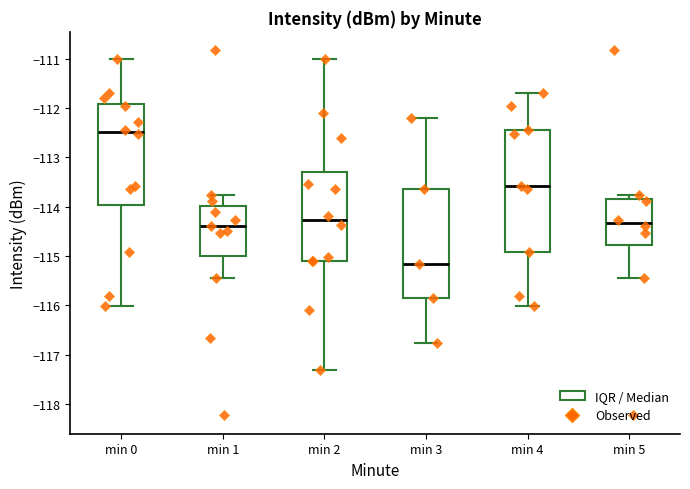

Where does the lower whisker of the box for min 1 end on the y-axis? The values are not printed on the chart, so give them approximately, as read against the axis.

-115.4